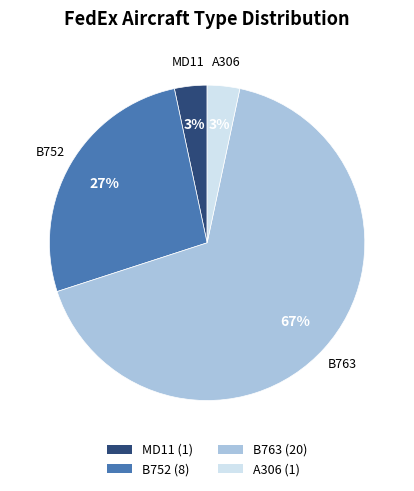

To the nearest percent, what percentage of the pie is A306 (1)?

3%